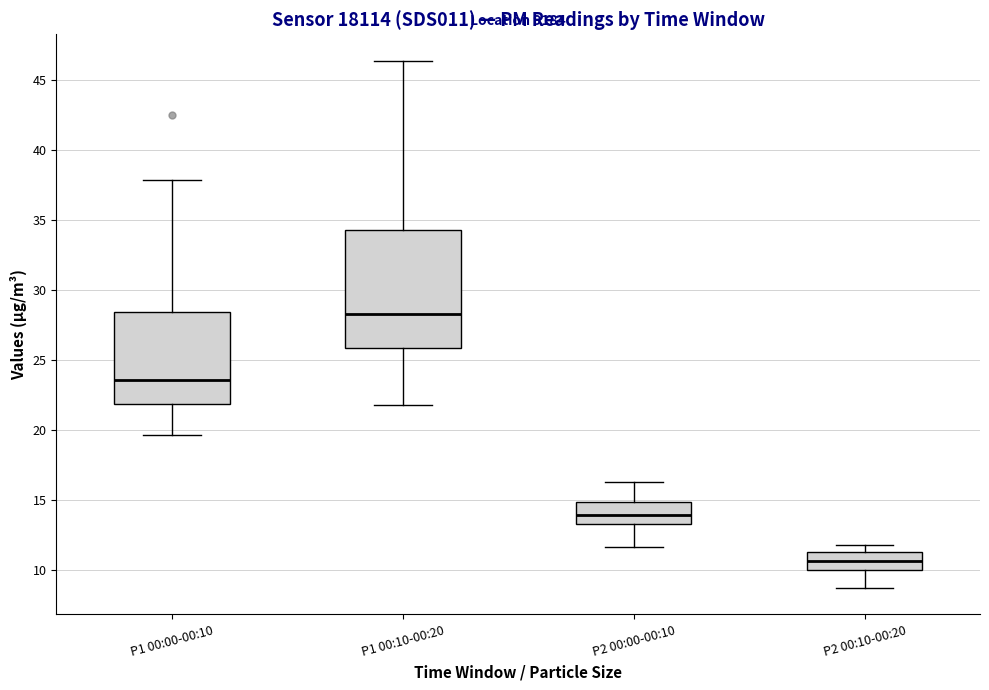

Where does the lower whisker of the box for P1 00:10-00:20 end on the y-axis? The values are not printed on the chart, so give them approximately, as read against the axis.

22.0